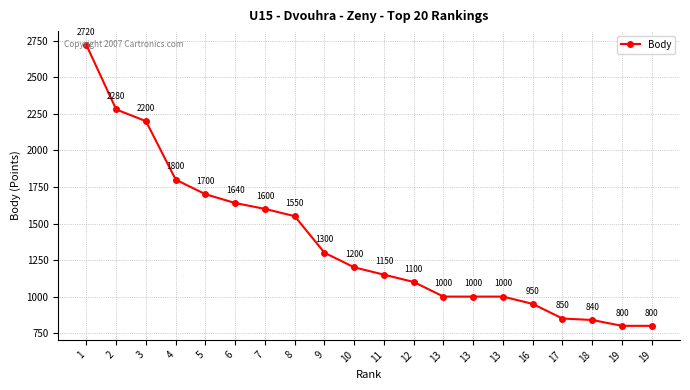

How many lines are shown in the chart?

1